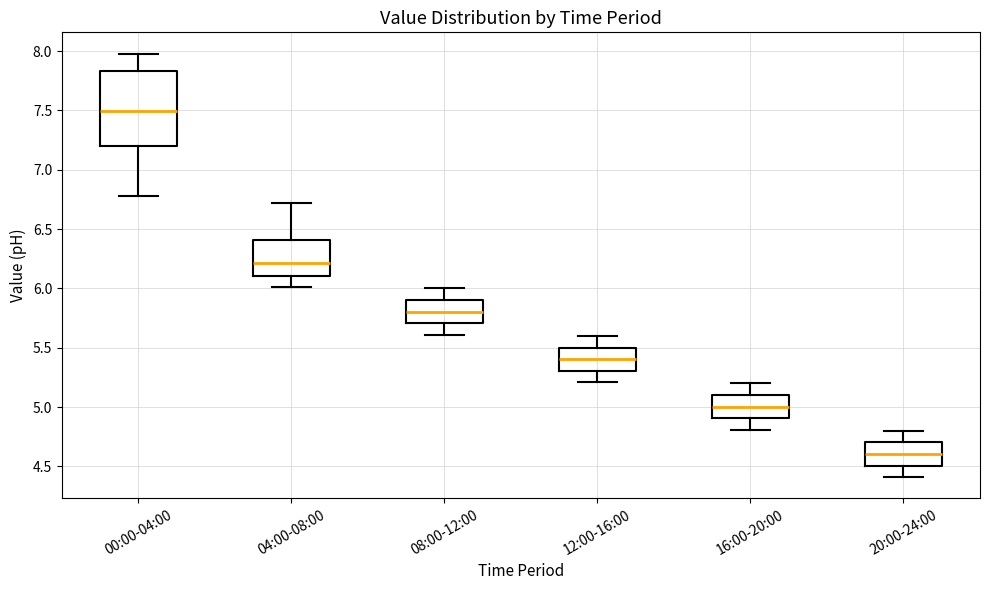

Which box is the tallest, from its lower edge to its upper edge?

00:00-04:00